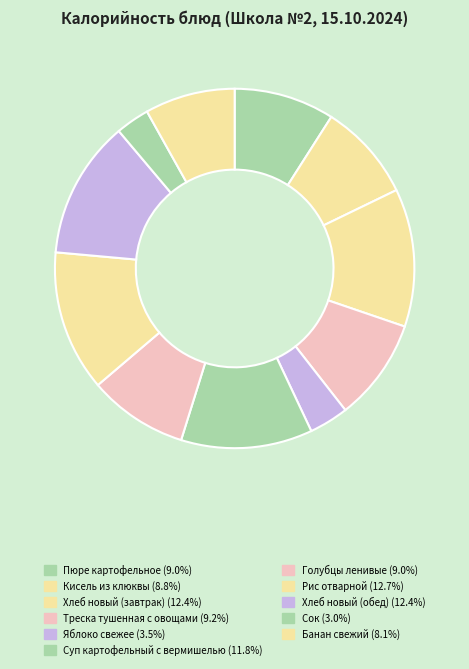

What is the largest slice in the pie chart?

Рис отварной